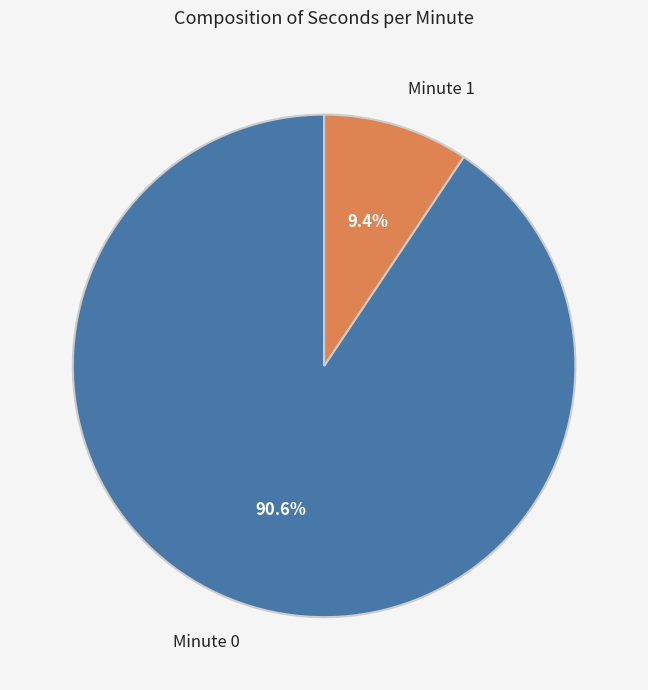

Which has a higher value, Minute 1 or Minute 0?

Minute 0